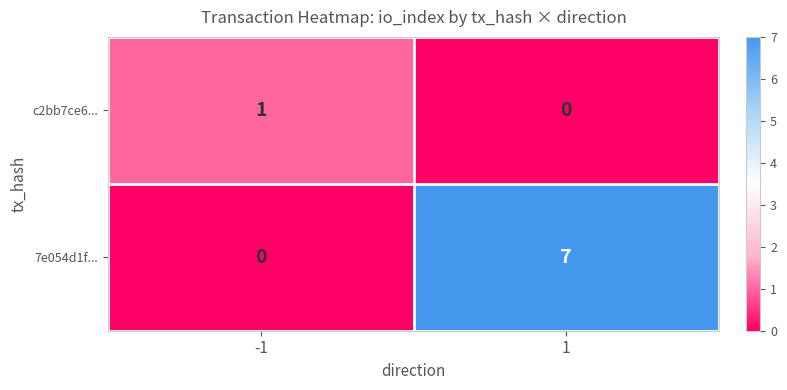

Rank the series by their maximum value, from highest to lowest.

7e054d1f..., c2bb7ce6...